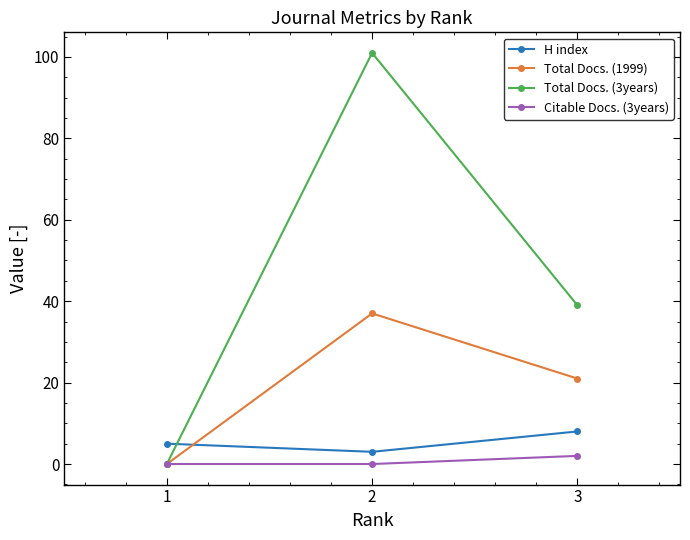

Which series has the largest total across all categories?

Total Docs. (3years)